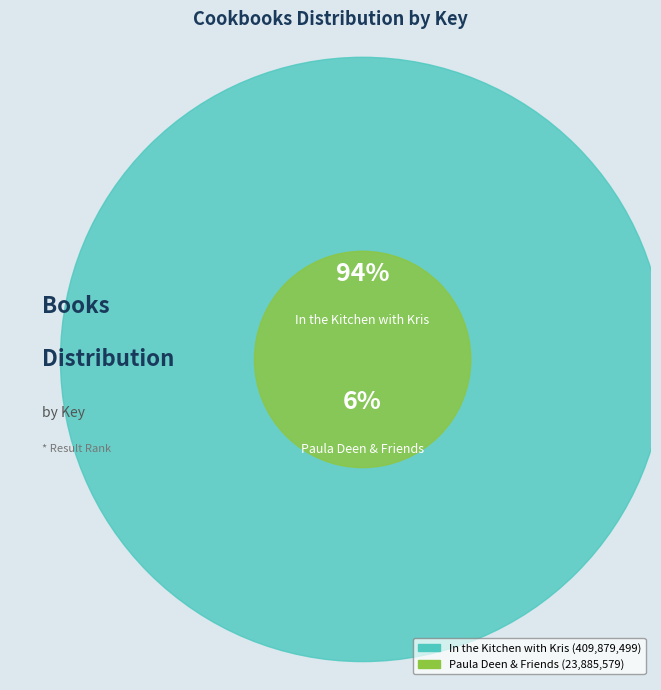

Is there any slice that represents more than half of the pie?

Yes